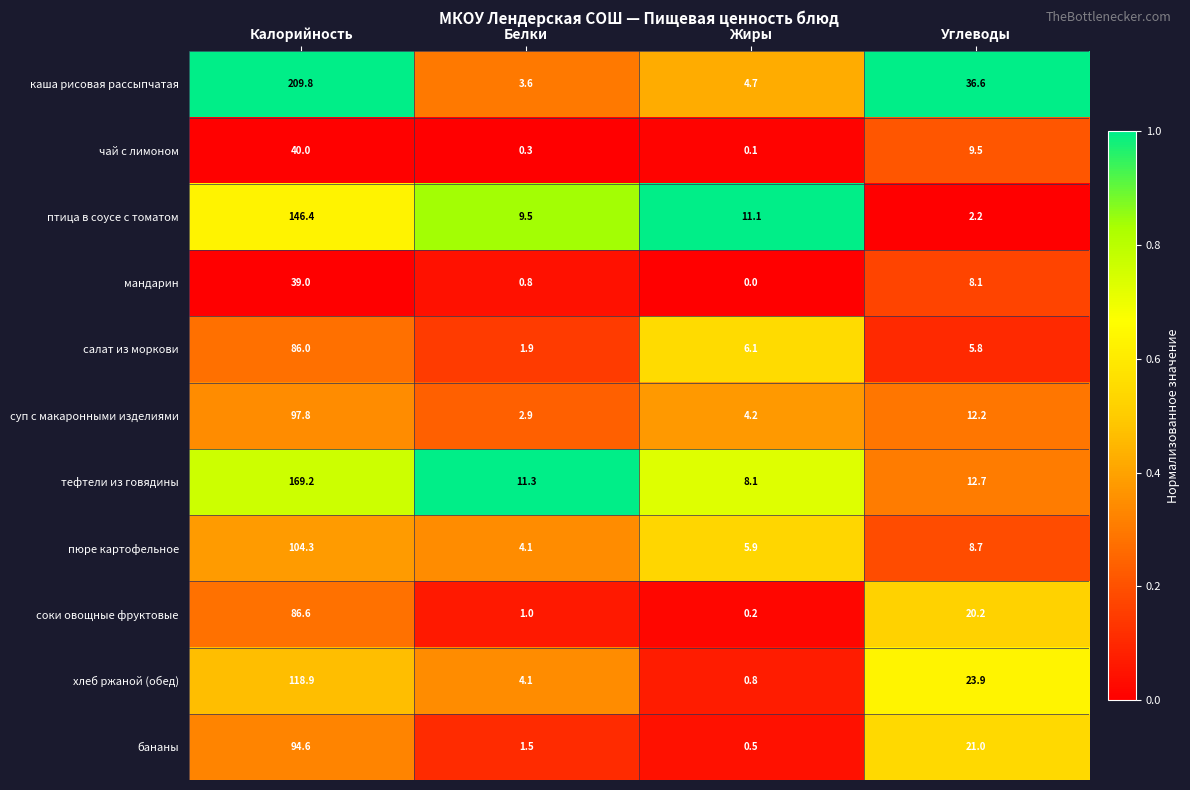

How many categories are shown in the chart?

4